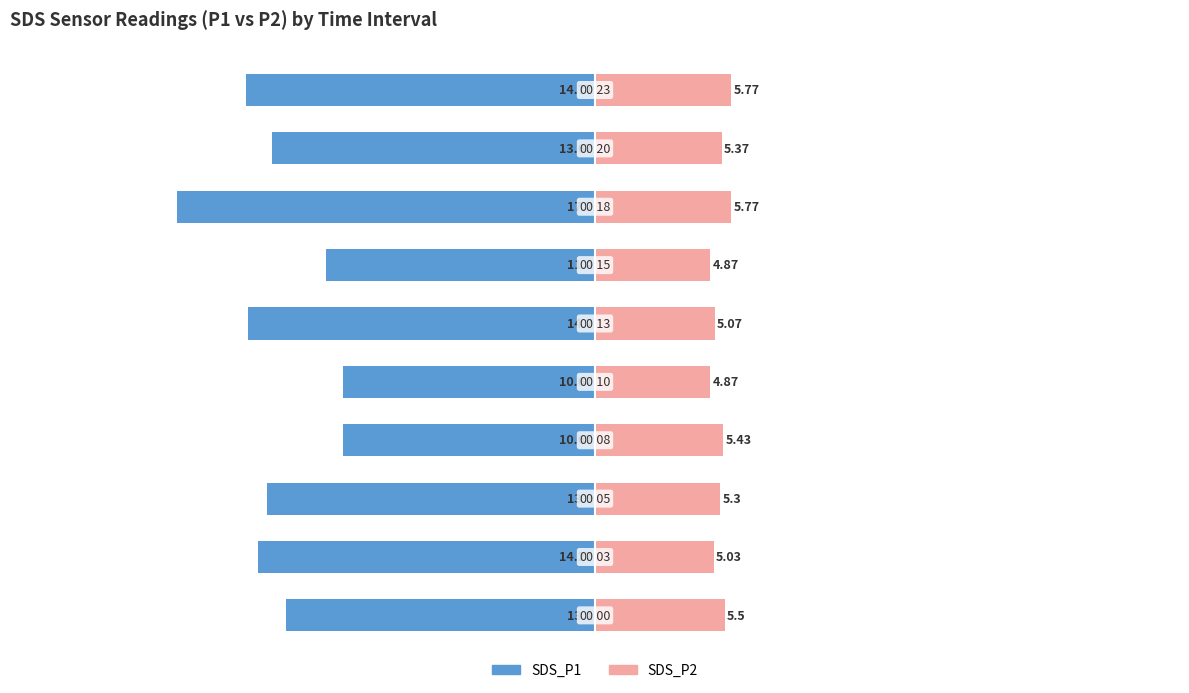

Reading right to left, what are all the values shown in this chart?

SDS_P1: 9=-14.8	8=-13.7	7=-17.7	6=-11.4	5=-14.7	4=-10.7	3=-10.7	2=-13.9	1=-14.3	0=-13.1
SDS_P2: 9=5.8	8=5.4	7=5.8	6=4.9	5=5.1	4=4.9	3=5.4	2=5.3	1=5.0	0=5.5